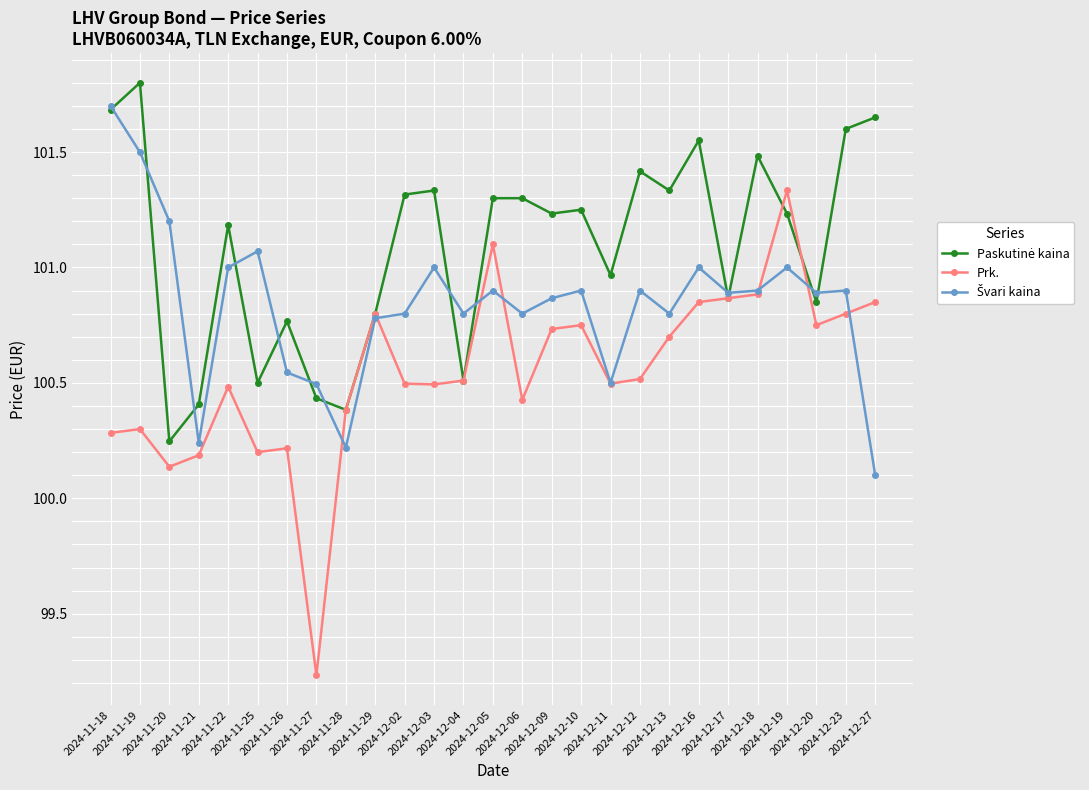

True or false: Prk. has more than 0 interior local peaks.

True